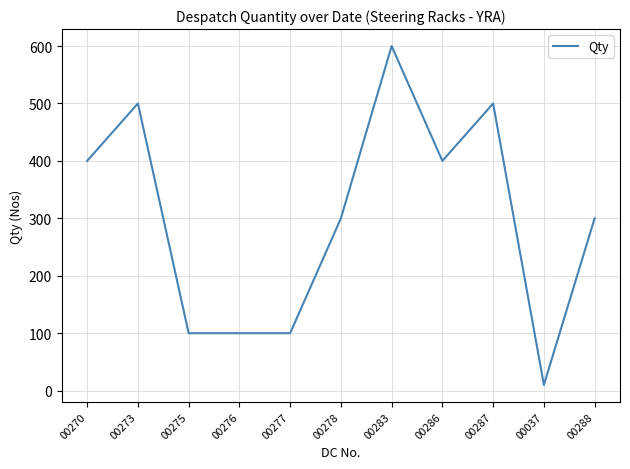

How many values are below 300?

4